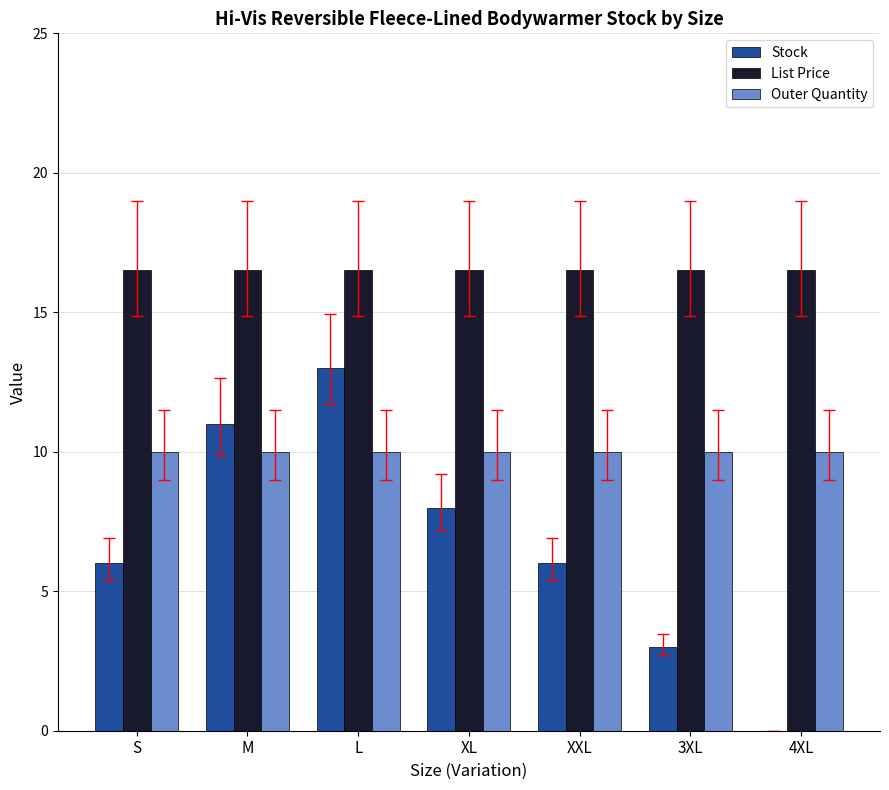

At which category is the sum across all series the highest?

L